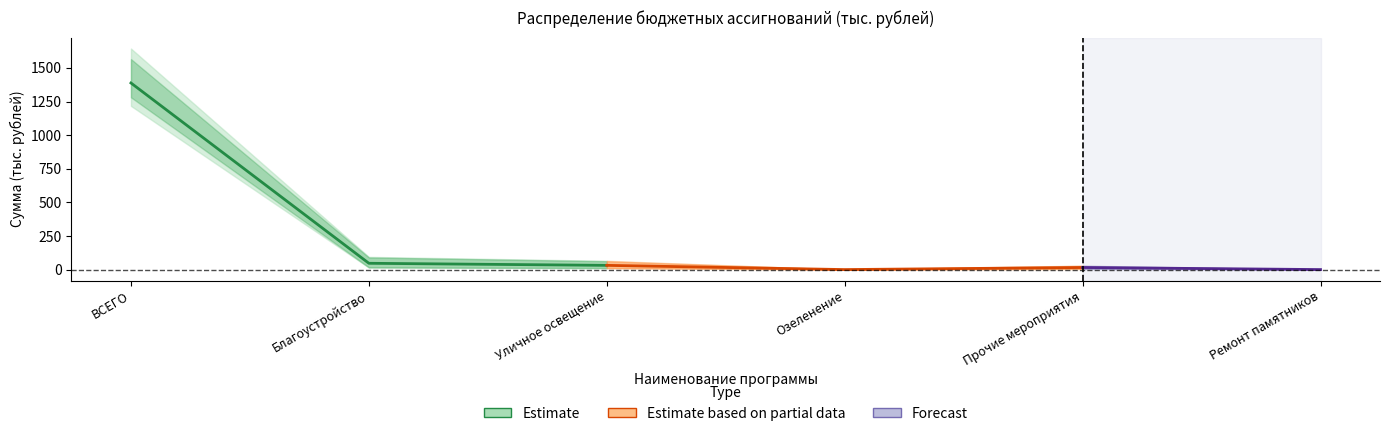

How many interior local peaks does the 2024 год series have?

1